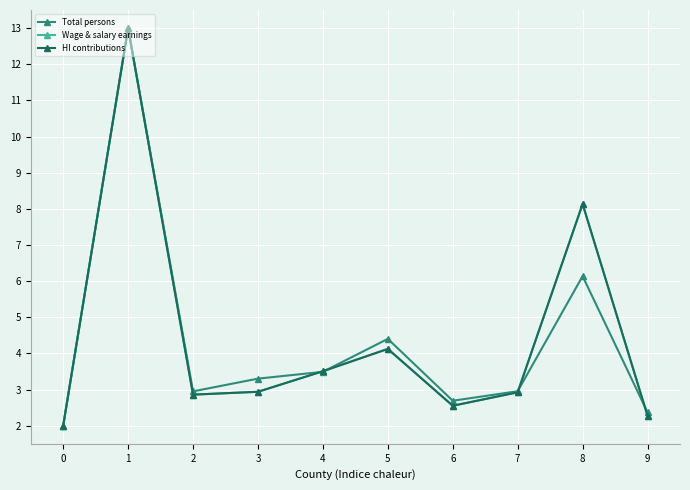

What is the highest value of the HI contributions series?

13.0